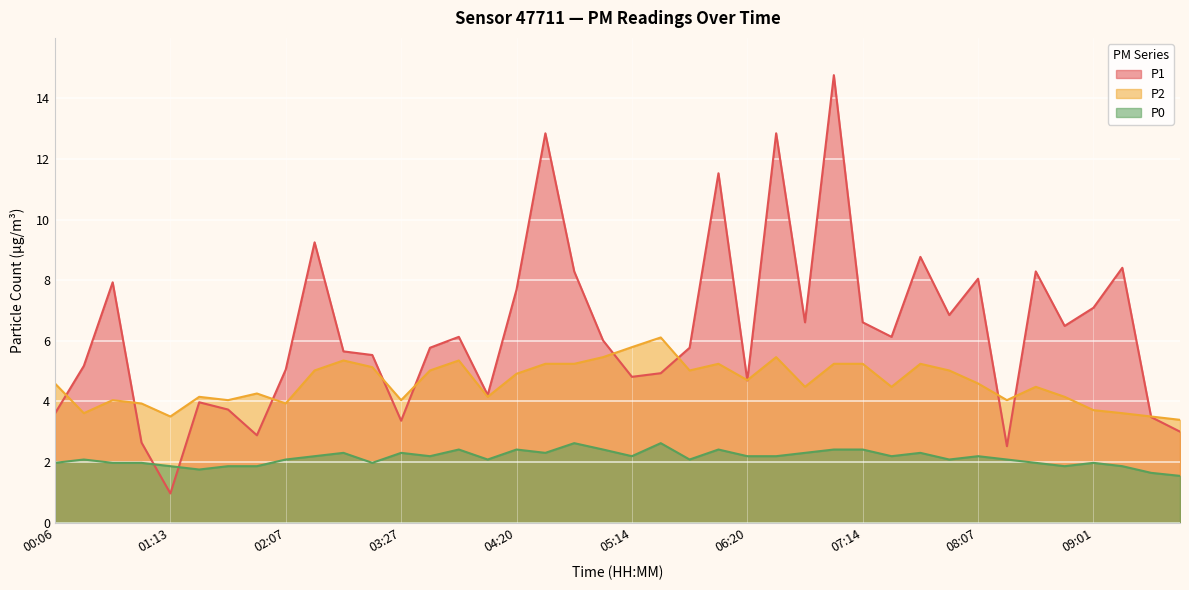

What is the greatest value displayed?

14.8